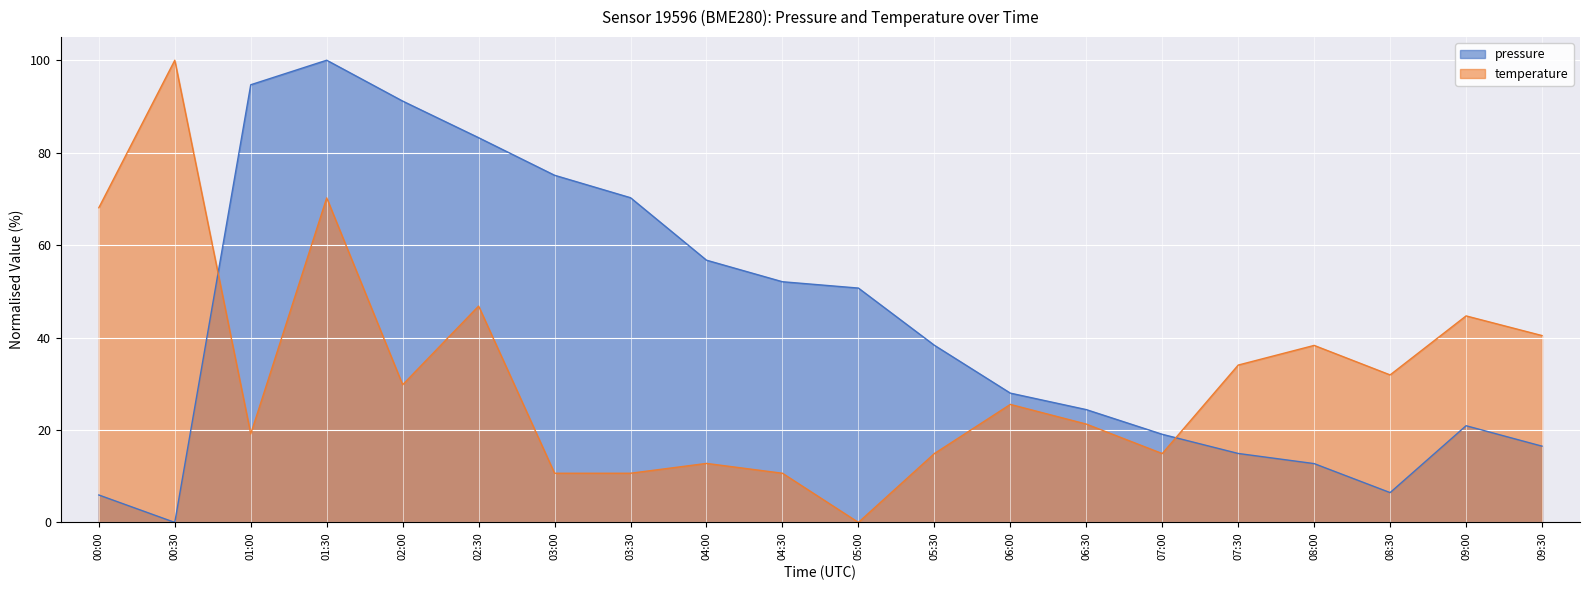

At which category does temperature reach its first local peak?

00:30